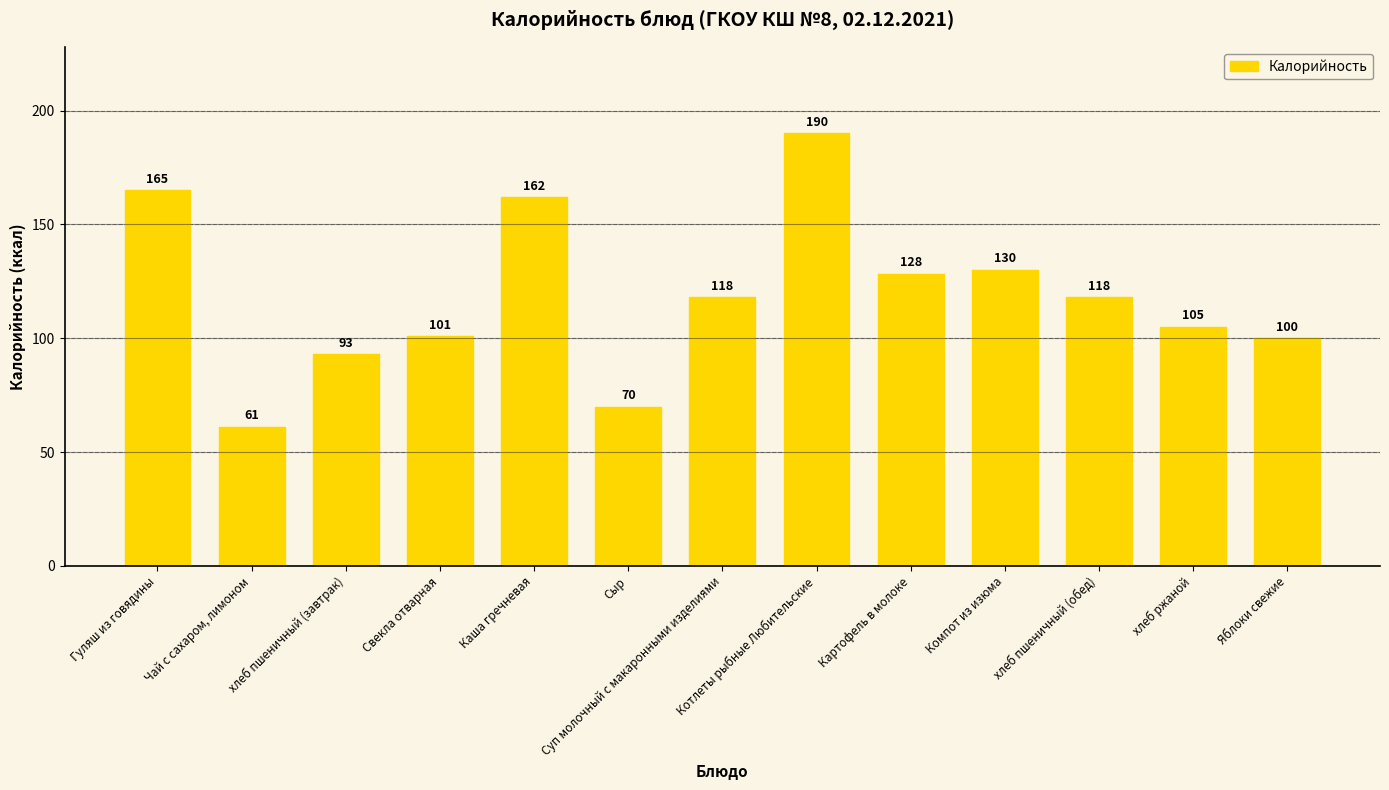

What is the average value?

118.5